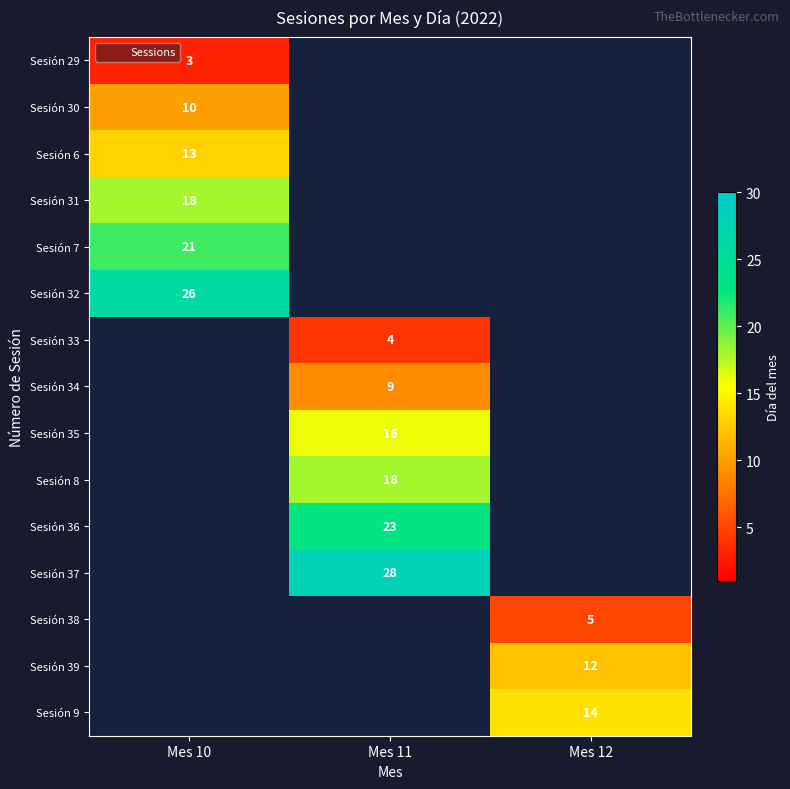

Is the value of Sesión 7 at Mes 11 greater than the value of Sesión 9 at Mes 10?

No